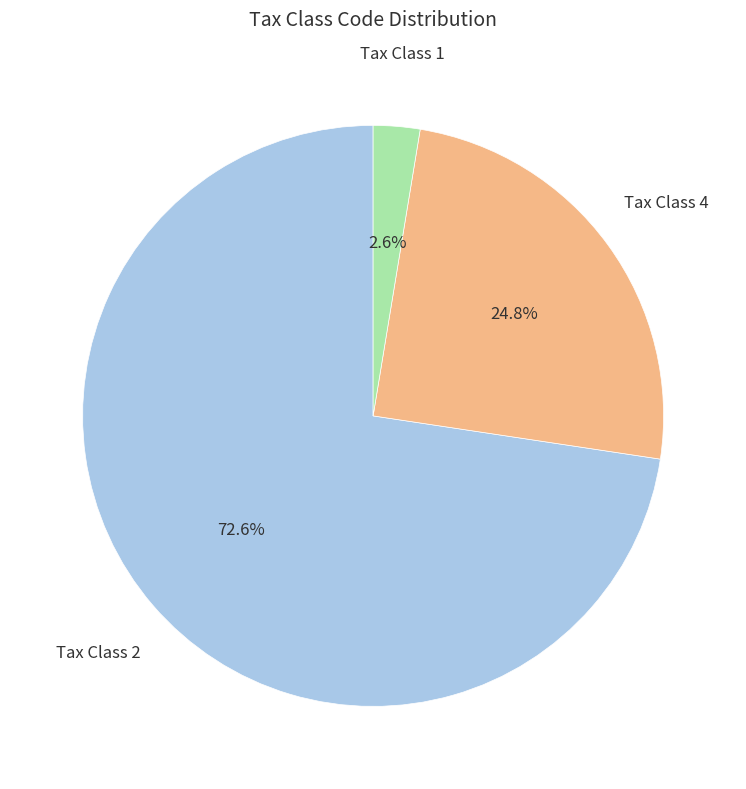

To the nearest percent, what is the difference between the largest and smallest slice percentages?

70%